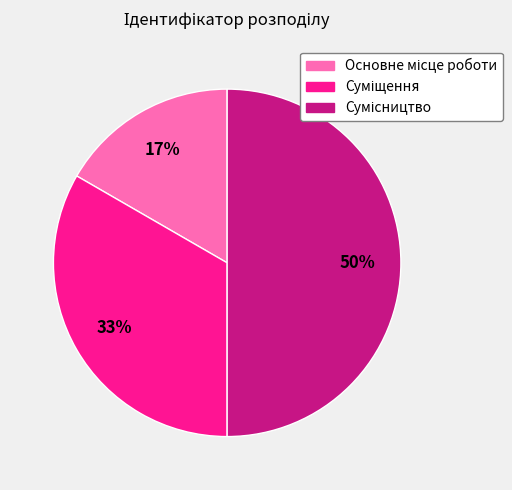

To the nearest percent, what is the average slice percentage?

33%